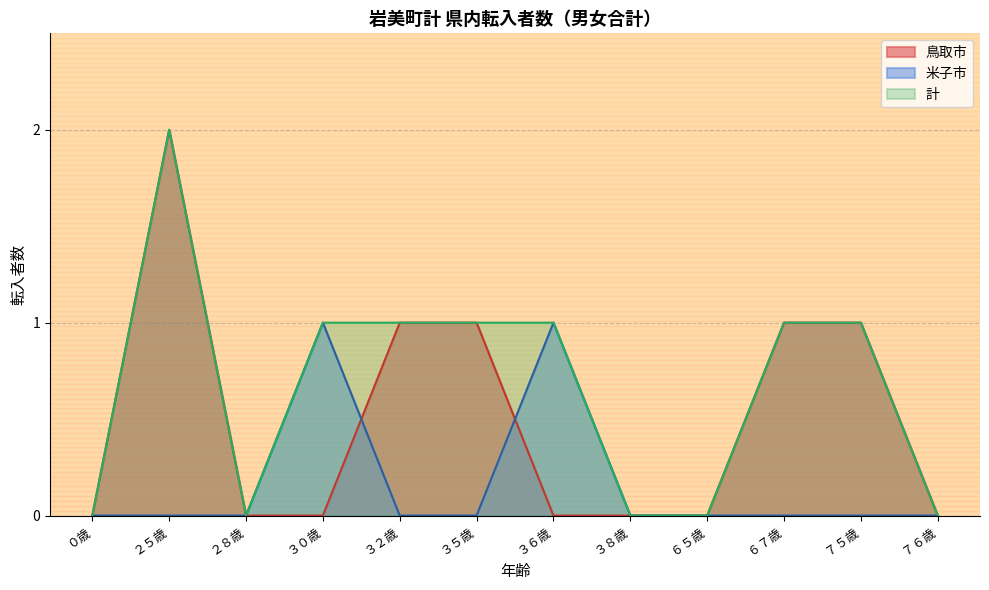

What is the difference between the maximum and minimum values in the 米子市 series?

1